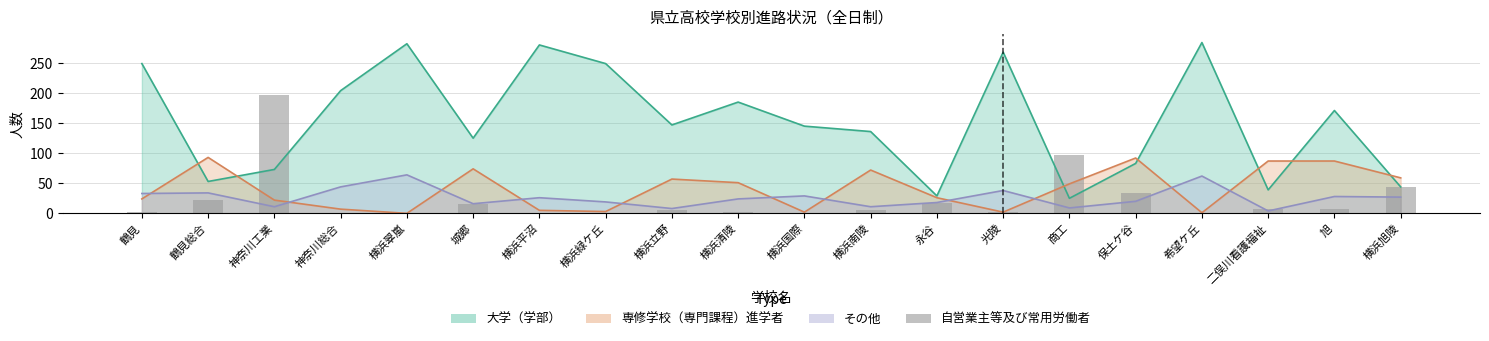

What is the label of the 17th bar from the right?

神奈川総合